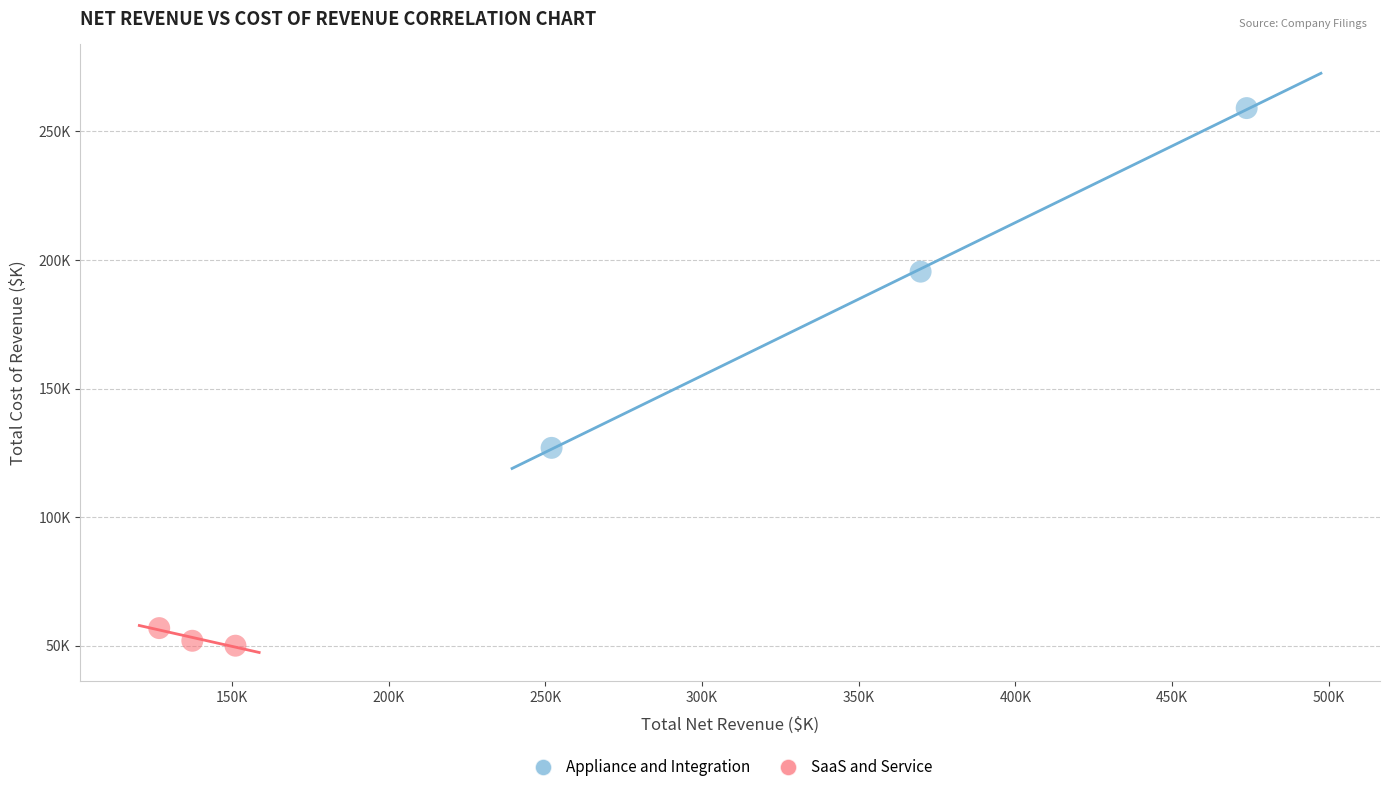

Which series contains the lowest Y value?

SaaS and Service